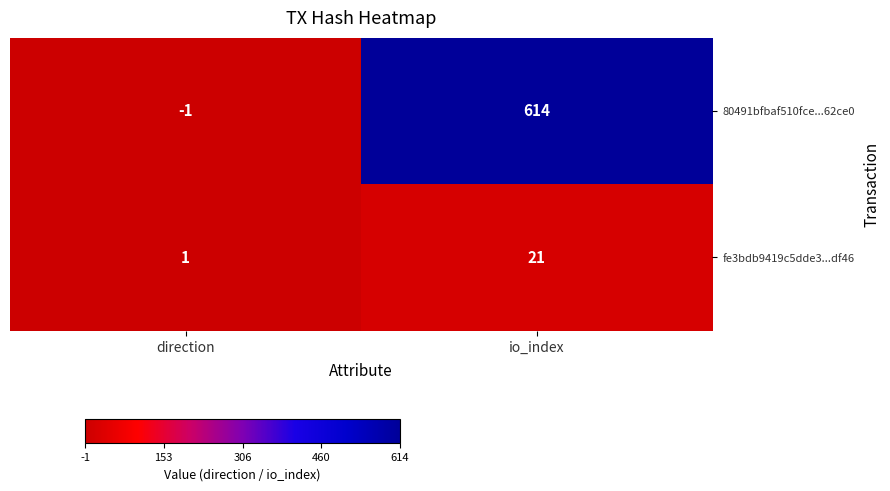

At which label is fe3bdb9419c5dde3...df46 closest to 11?

direction